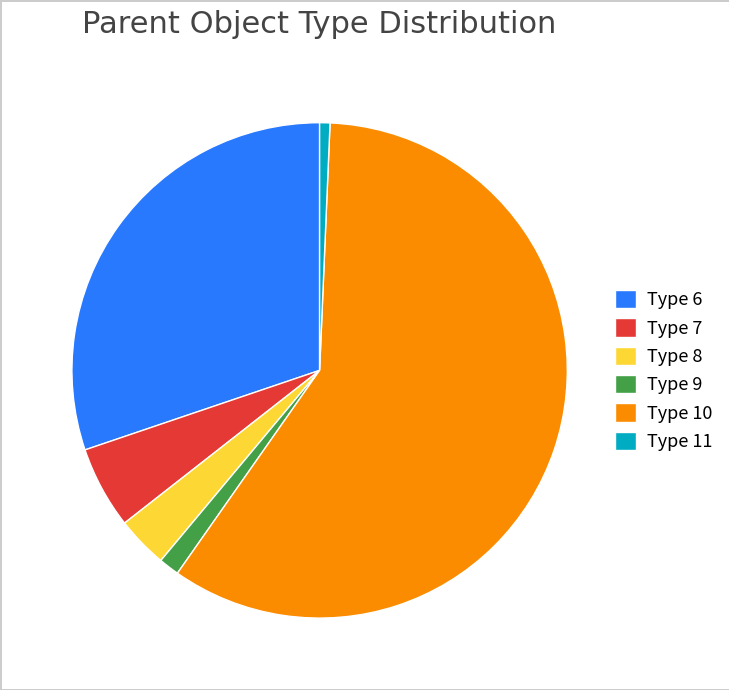

Combined, do Type 11 and Type 6 account for over 50%?

No